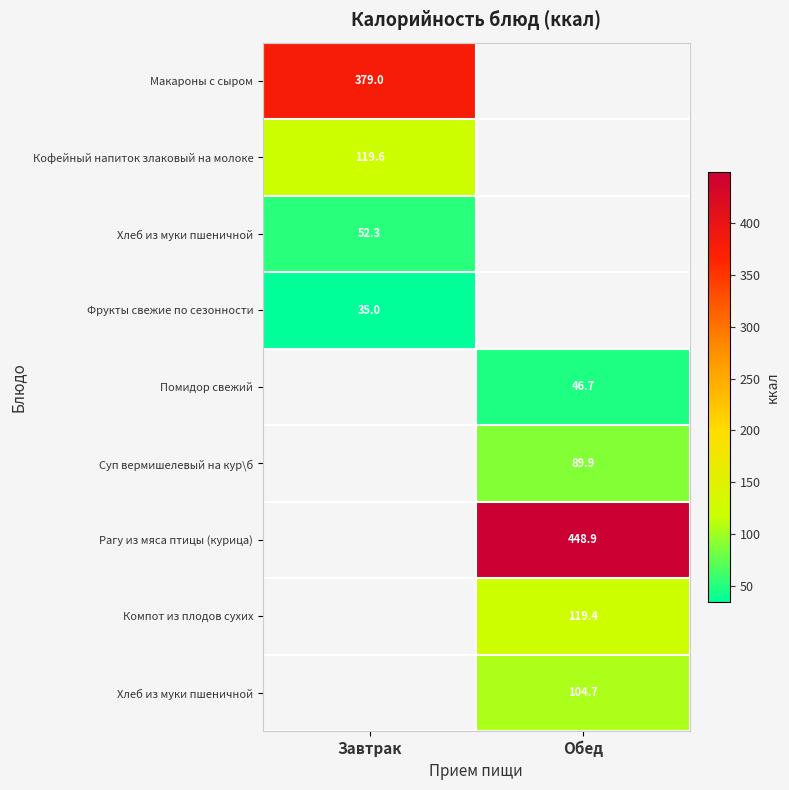

How many data points does each series have?

2